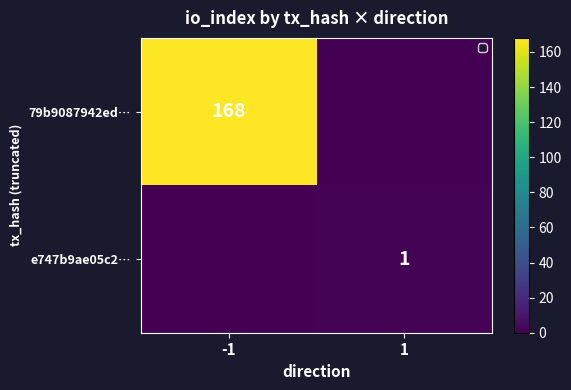

The e747b9ae05c2… series shows 2 at 1. True or false?

False